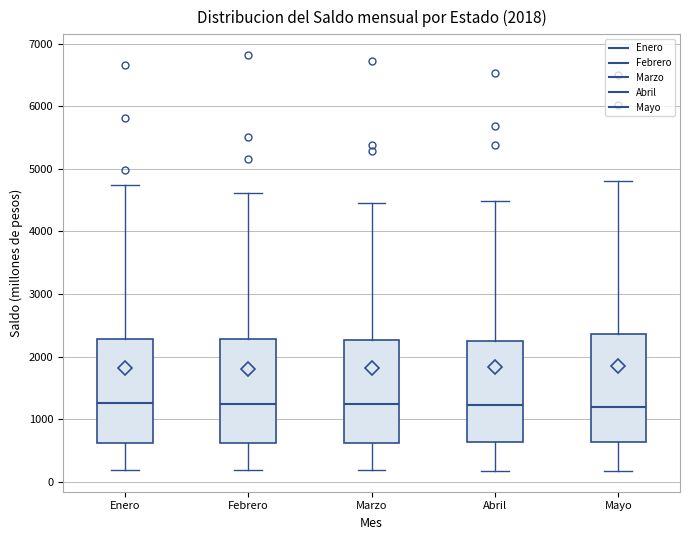

Where does the median line of the box for Abril sit on the y-axis? The values are not printed on the chart, so give them approximately, as read against the axis.

1200